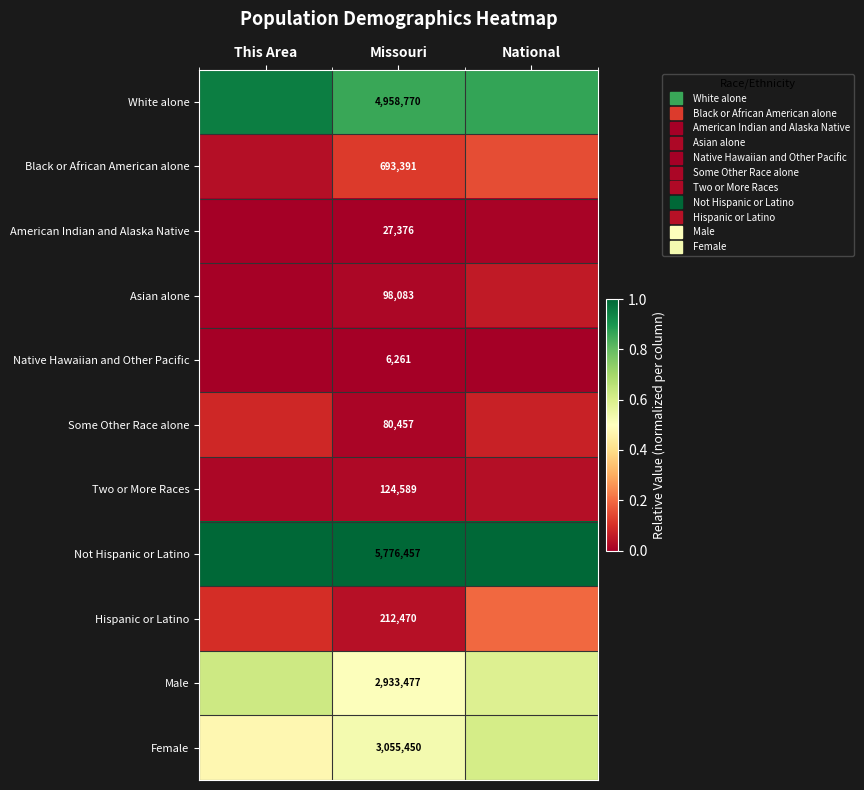

What is the difference between the maximum and minimum values in the Hispanic or Latino series?

0.2